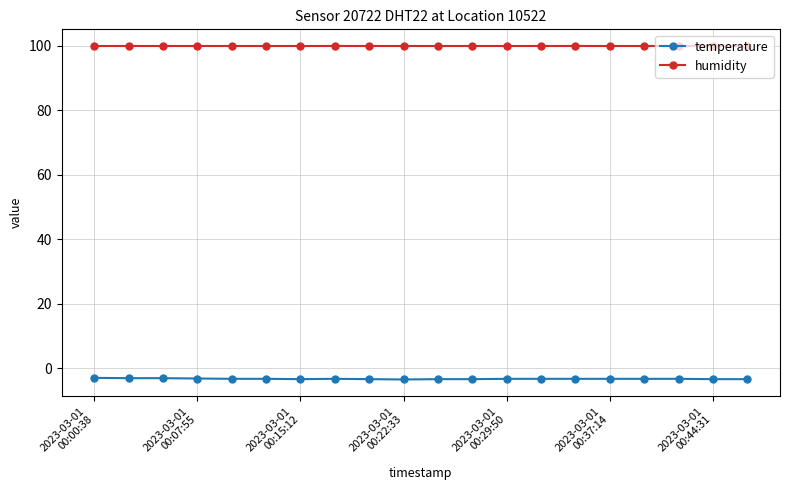

What is the average value of the humidity series?

99.9